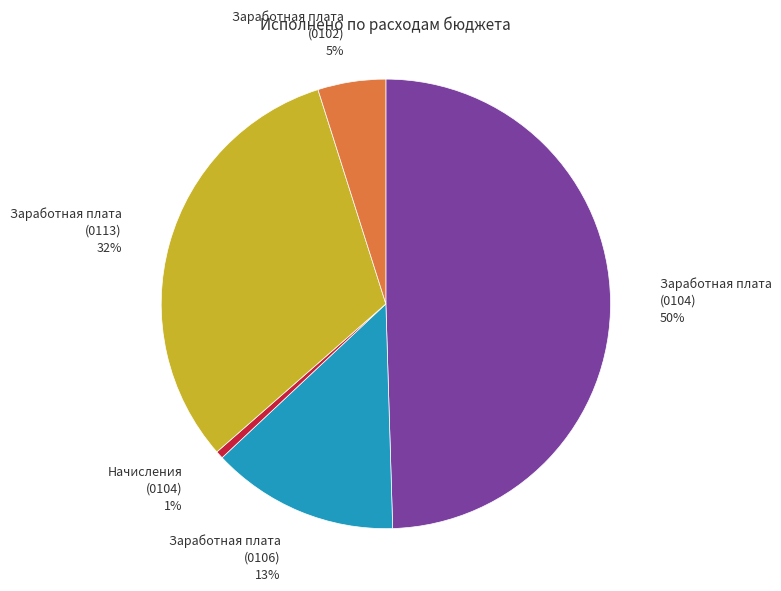

Is it true that Заработная плата (0104) 50% is 42% of the pie?

False